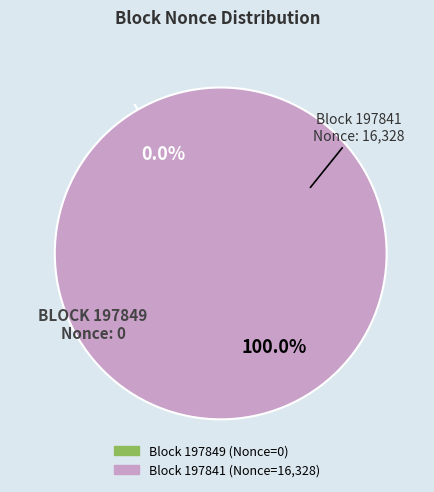

How many segments does this pie chart have?

2